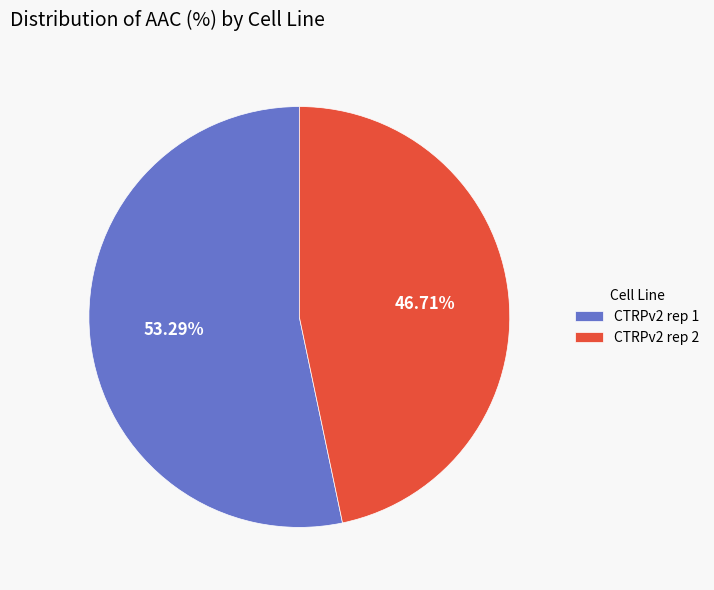

What is the ratio of the value at CTRPv2 rep 1 to the value at CTRPv2 rep 2?

1.1